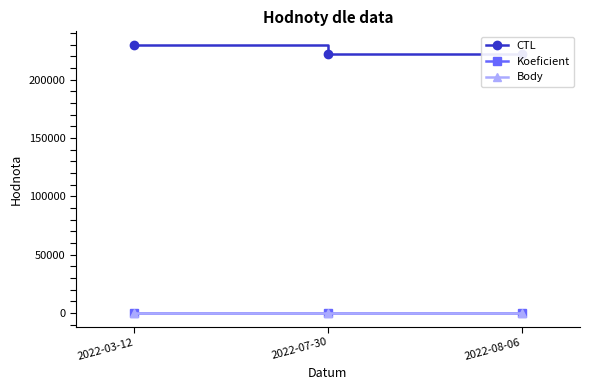

Is the value of CTL at 2022-07-30 greater than the value of Body at 2022-07-30?

Yes